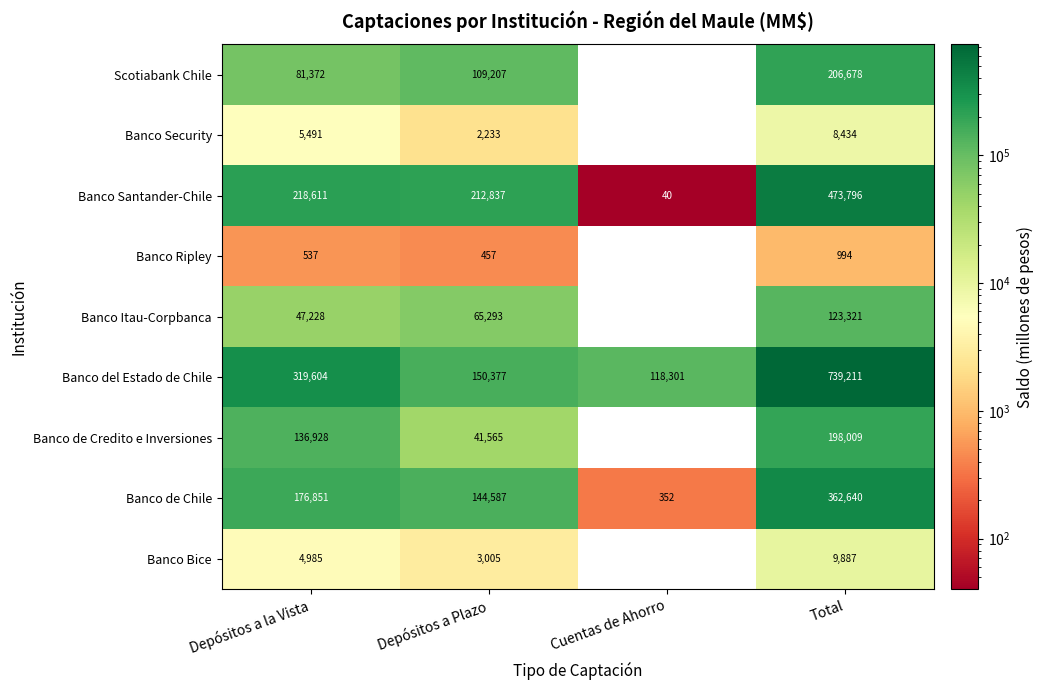

True or false: Banco Itau-Corpbanca has a value of 27668.9 at Total.

False